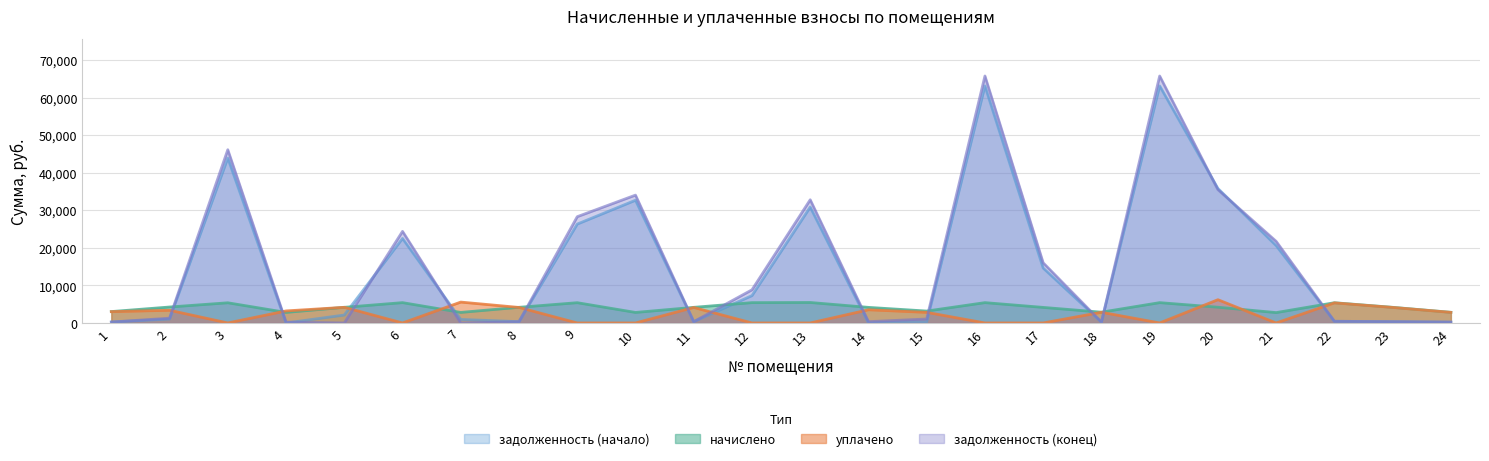

At which category is the sum across all series the highest?

16